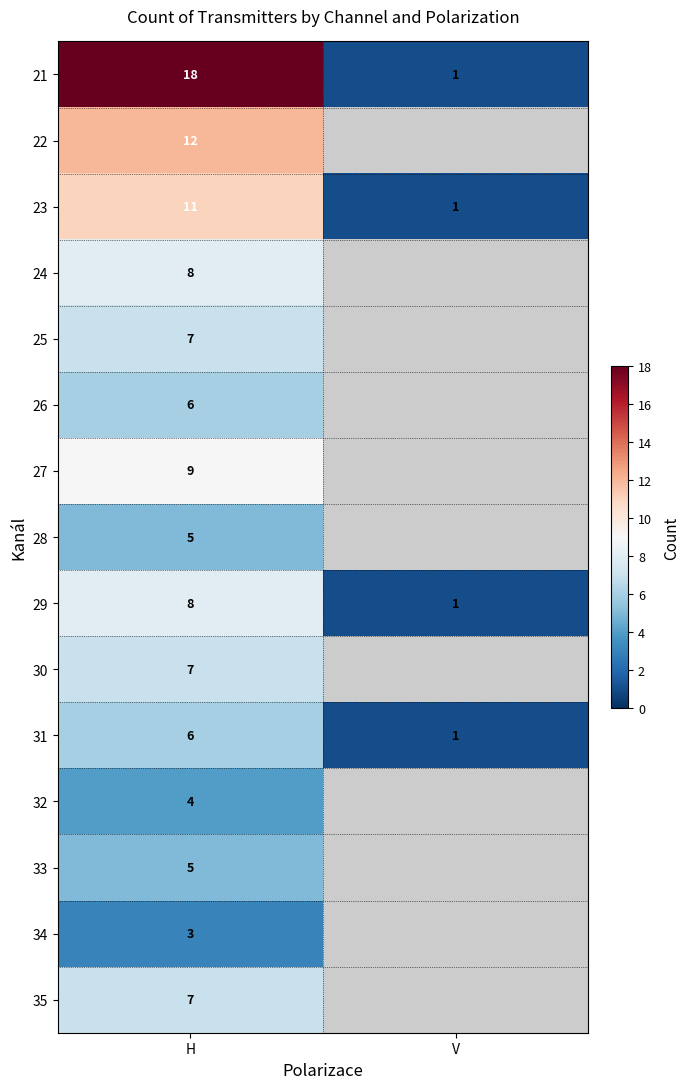

At which label is 21 closest to 9?

V